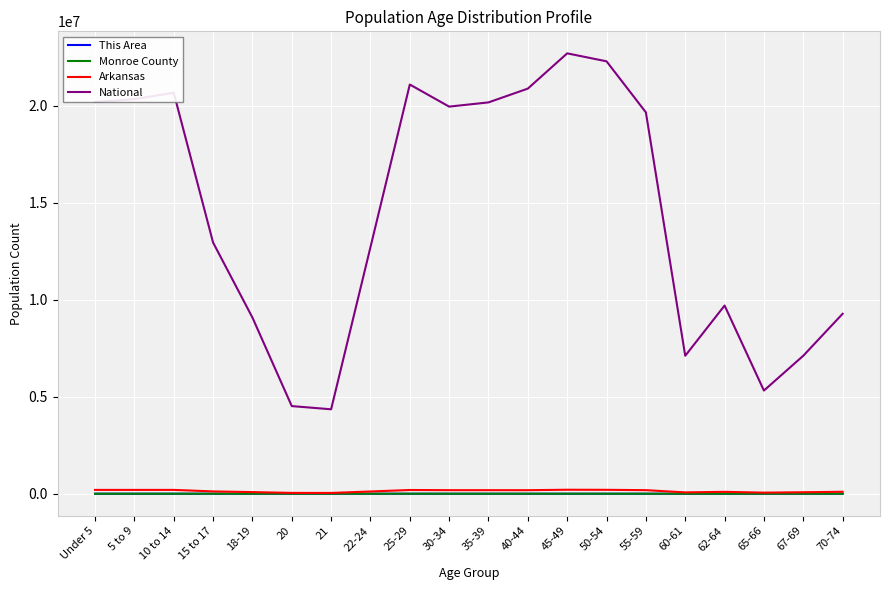

Which series has the widest spread of values?

National